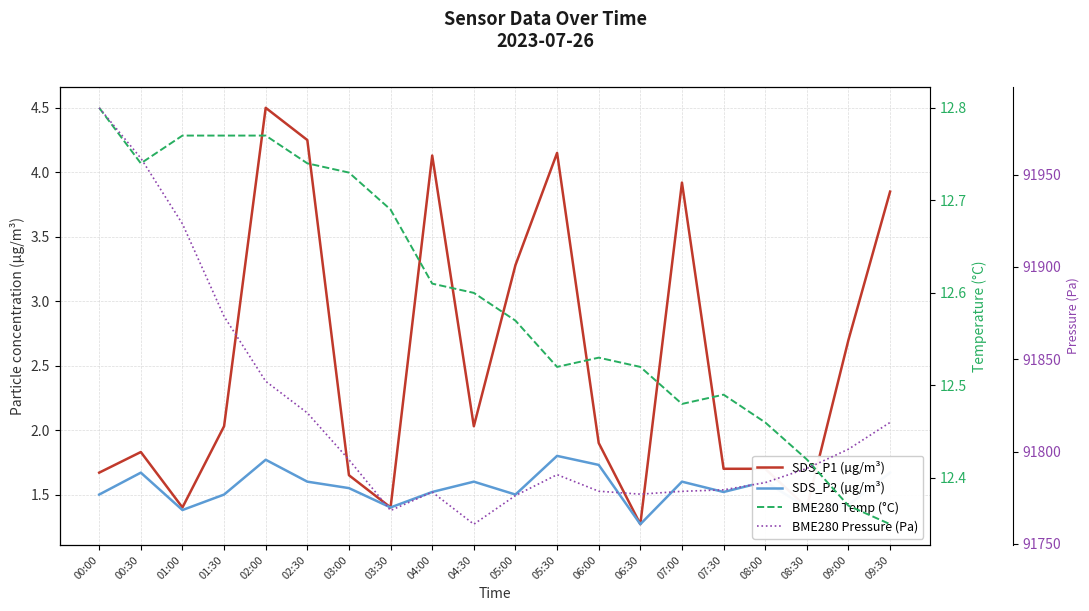

True or false: SDS_P1 (µg/m³) has more than 0 points higher than both neighbors.

True